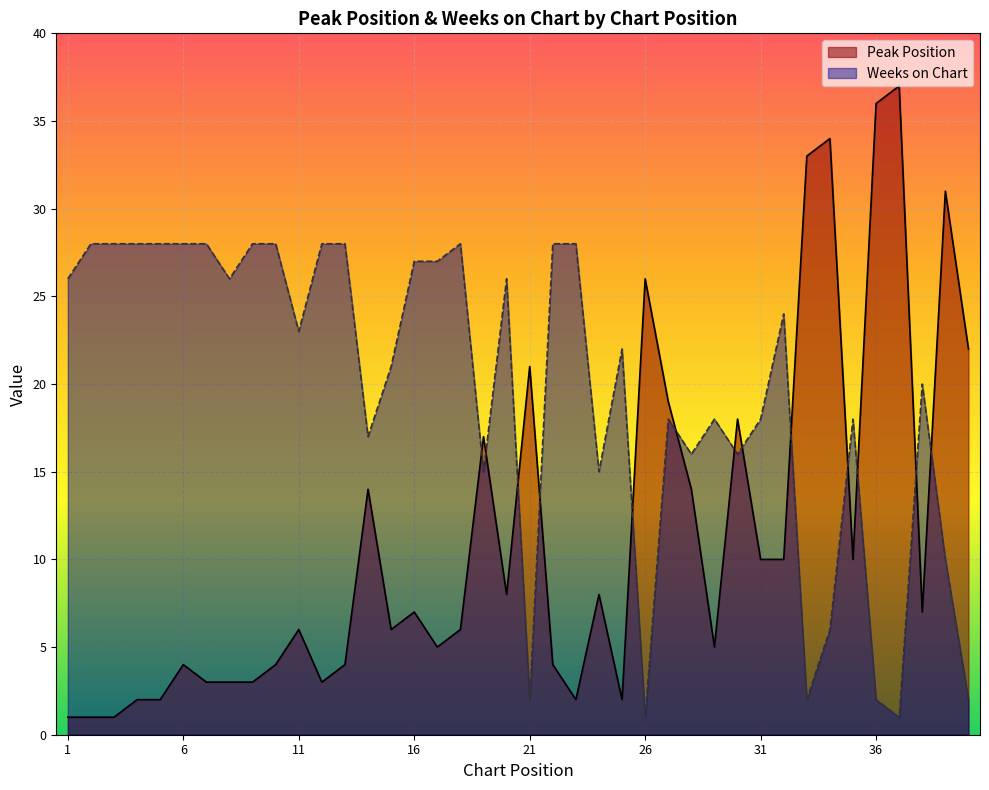

What is the total value across all series at 37?

38